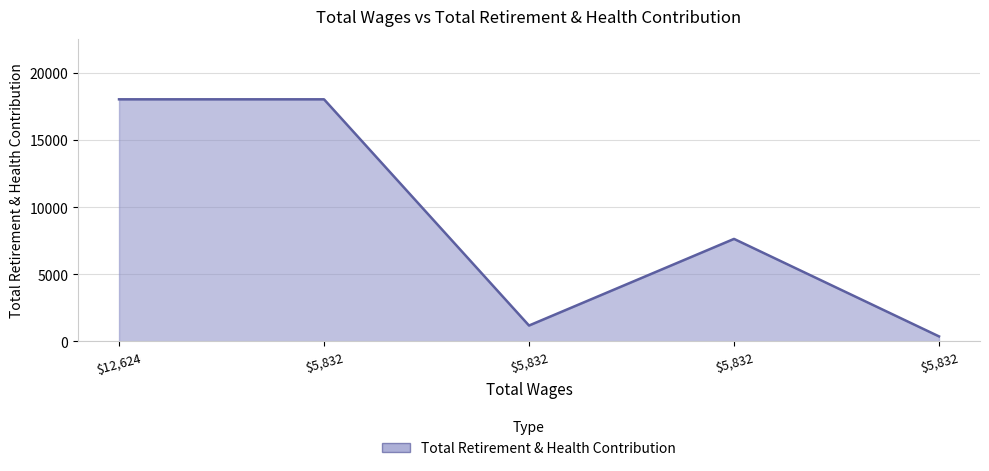

Count the number of data series in this chart.

1